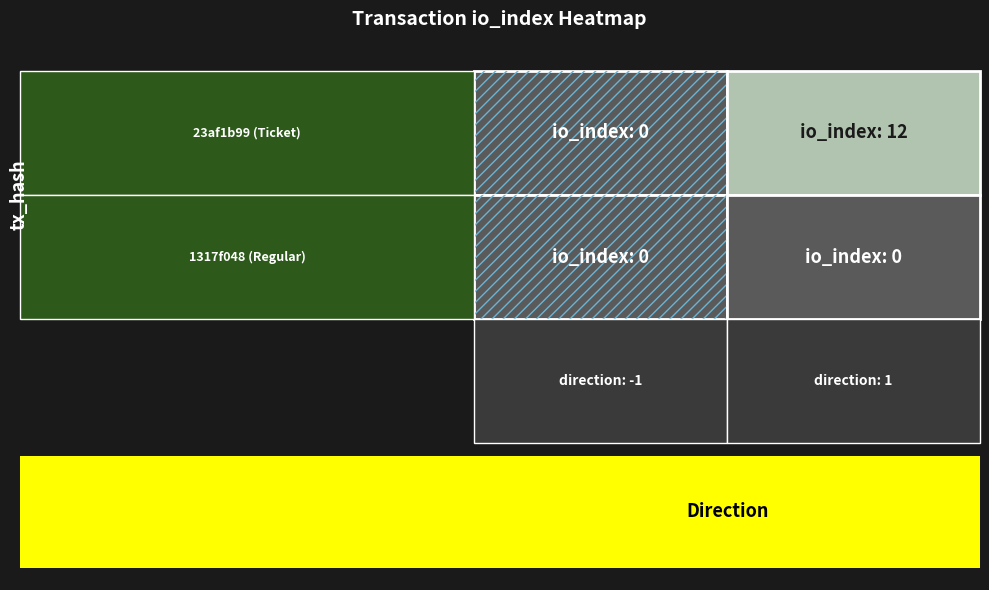

What is the sum of the 23af1b99083d50149a807af5921fd3aad9d1383 values at io_index and direction?

-1